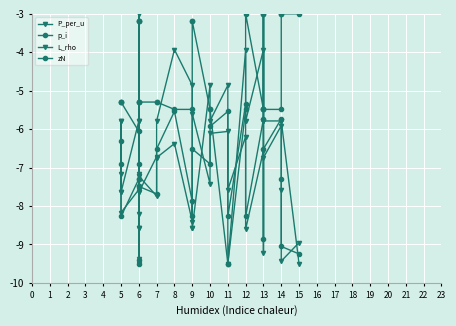

In zN, how many points are higher than both neighbors (excluding endpoints)?

2